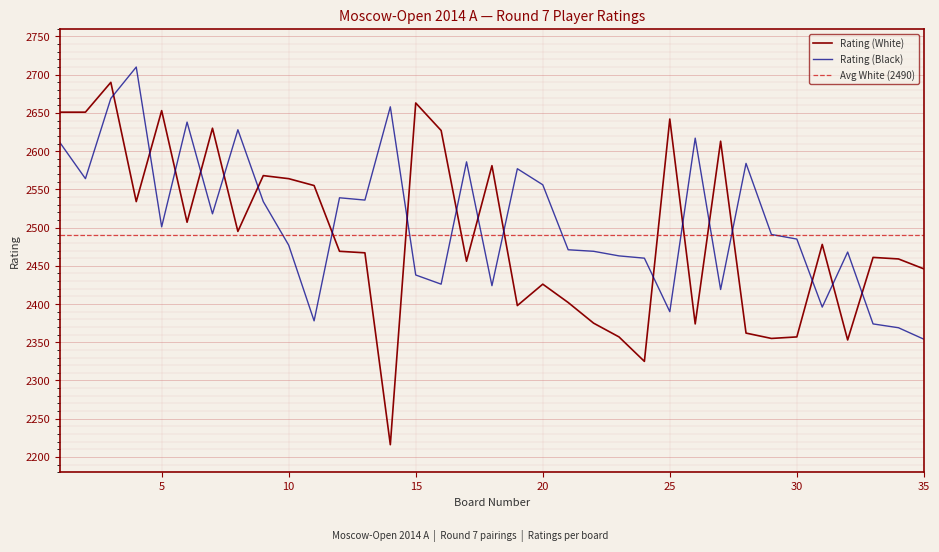

What value does the Rating (Black) series have at 11, to the nearest 50?

2400